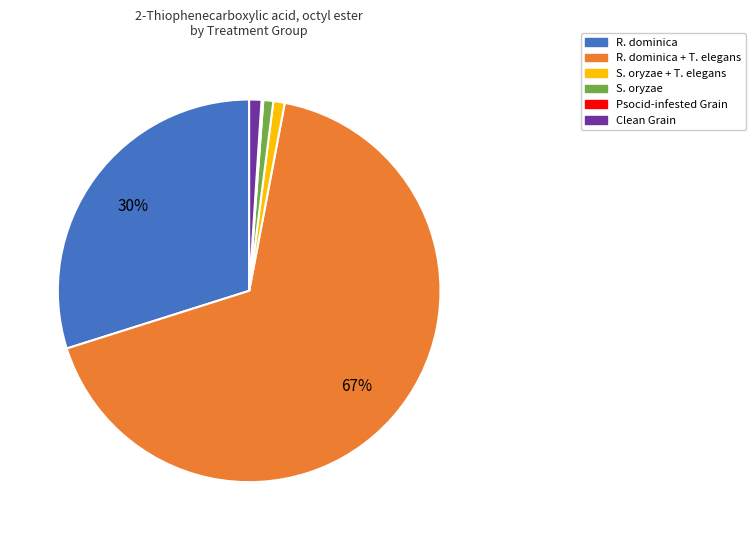

To the nearest percent, what is the difference between the largest and smallest slice percentages?

67%